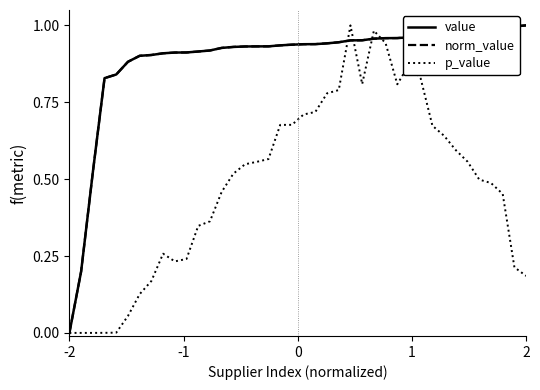

Is this an area chart (filled region under the line)?

No